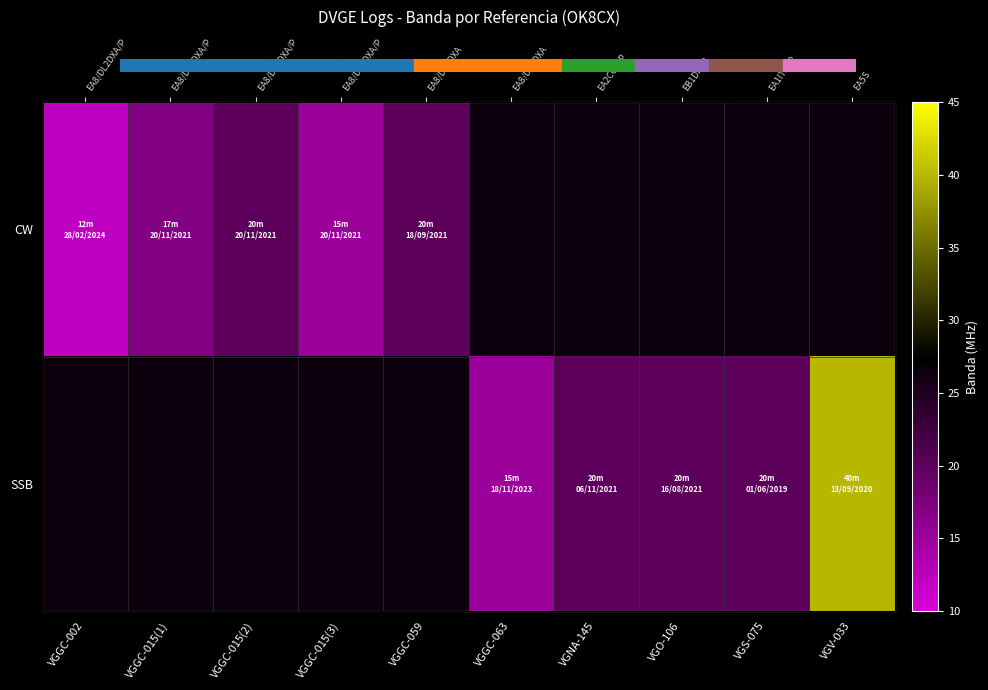

At which label is CW closest to 16?

VGGC-015(1)